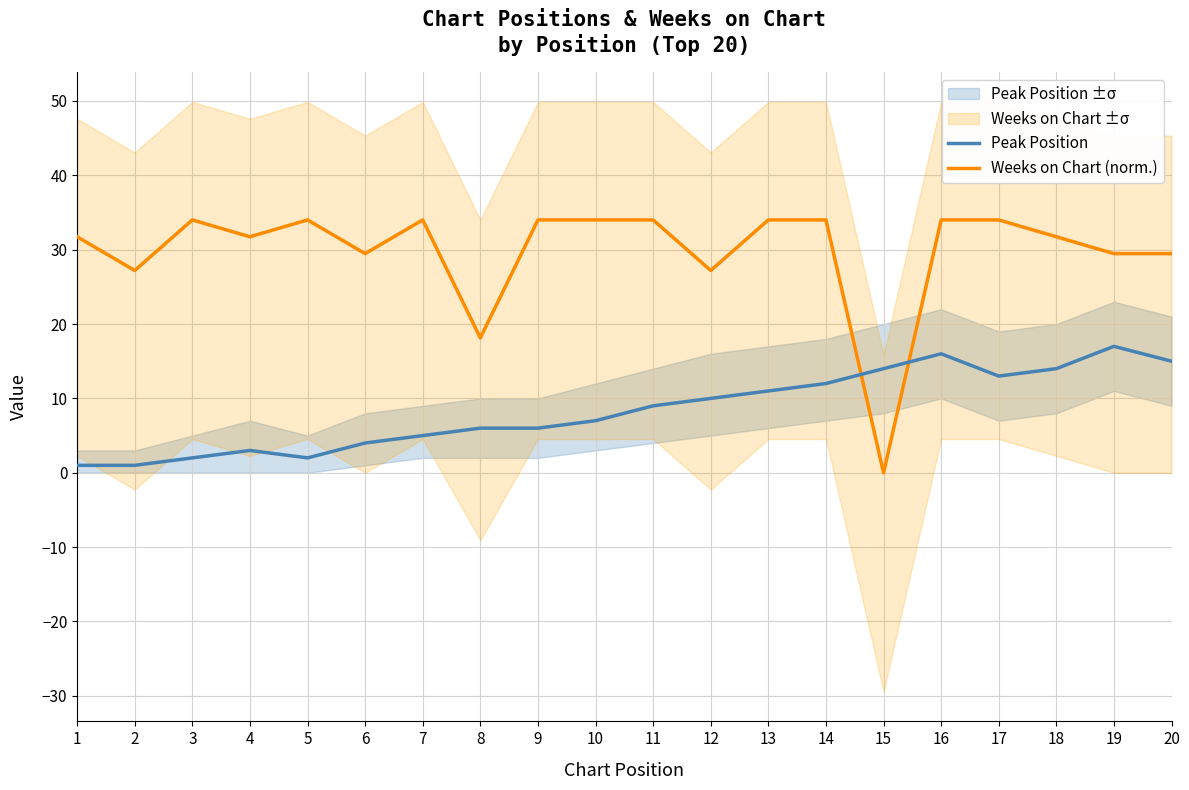

Which series has the widest spread of values?

Weeks on Chart (norm.)